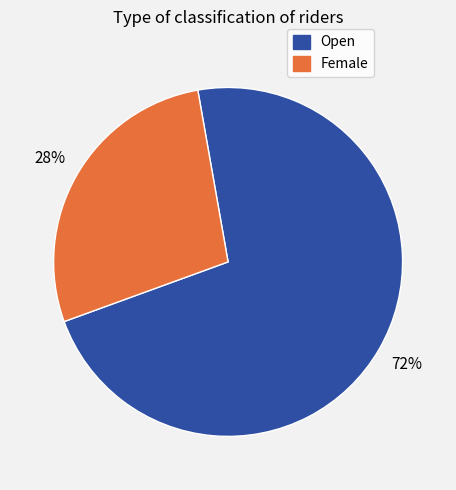

How many segments does this pie chart have?

2